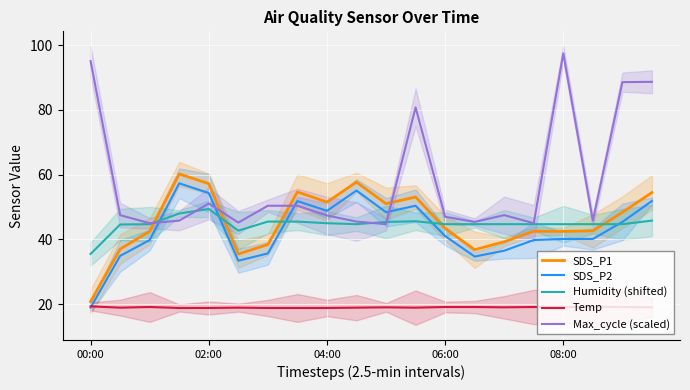

True or false: SDS_P1 has a value of 54.7 at 7.

True